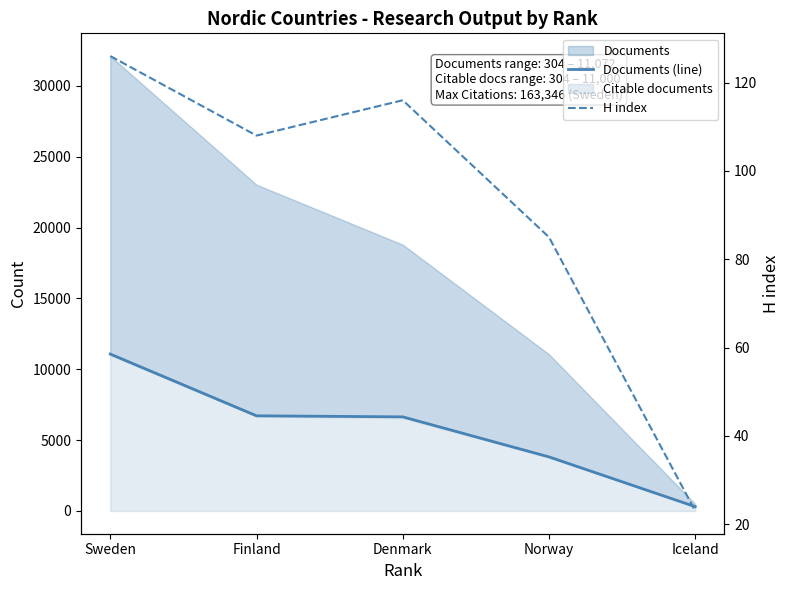

At how many categories does at least one series exceed 7803?

1